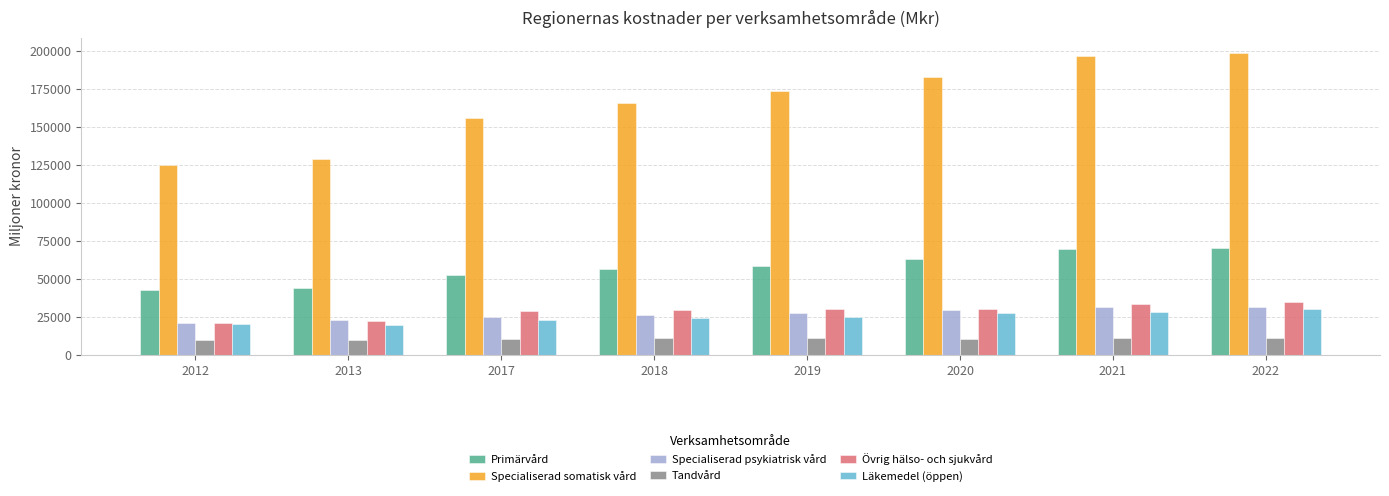

What are all the series names shown in the legend?

Primärvård, Specialiserad somatisk vård, Specialiserad psykiatrisk vård, Tandvård, Övrig hälso- och sjukvård, Läkemedel (öppen)